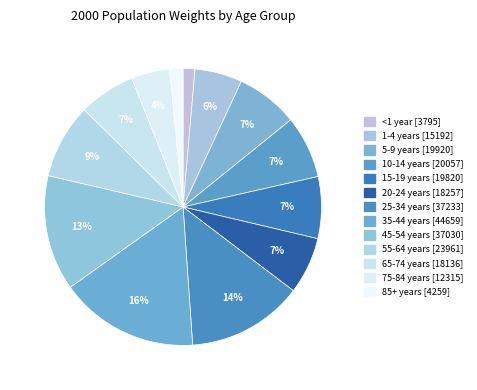

Combined, what portion of the pie is 75-84 years and 65-74 years?

11.1%